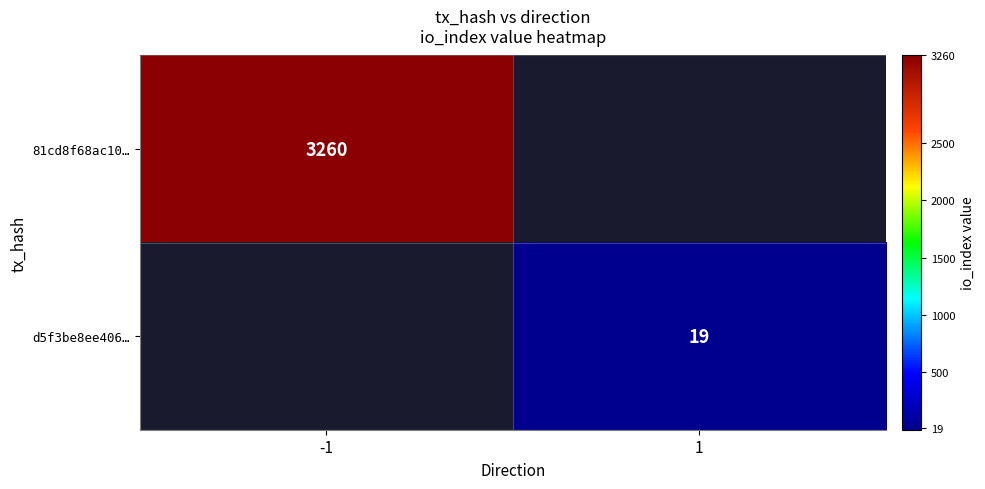

True or false: 81cd8f68ac10… has a value of 840 at -1.

False